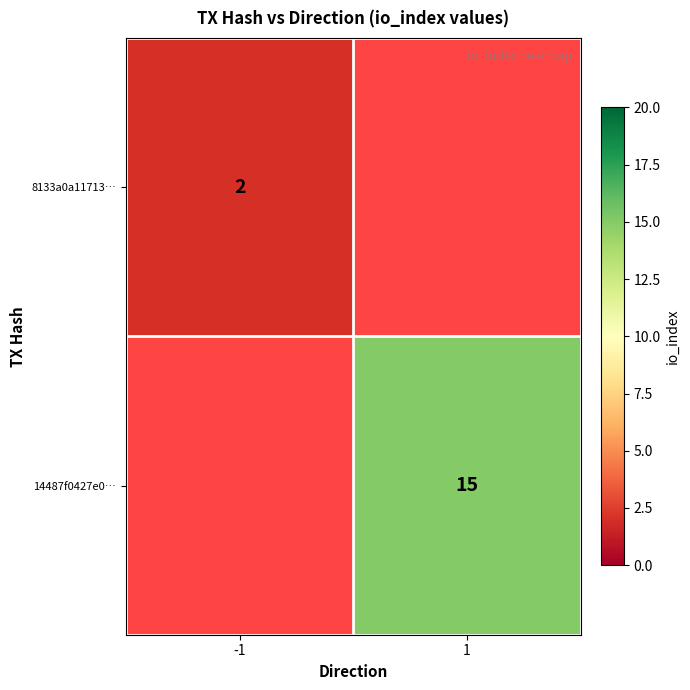

Between 1 and -1, which is larger?

-1